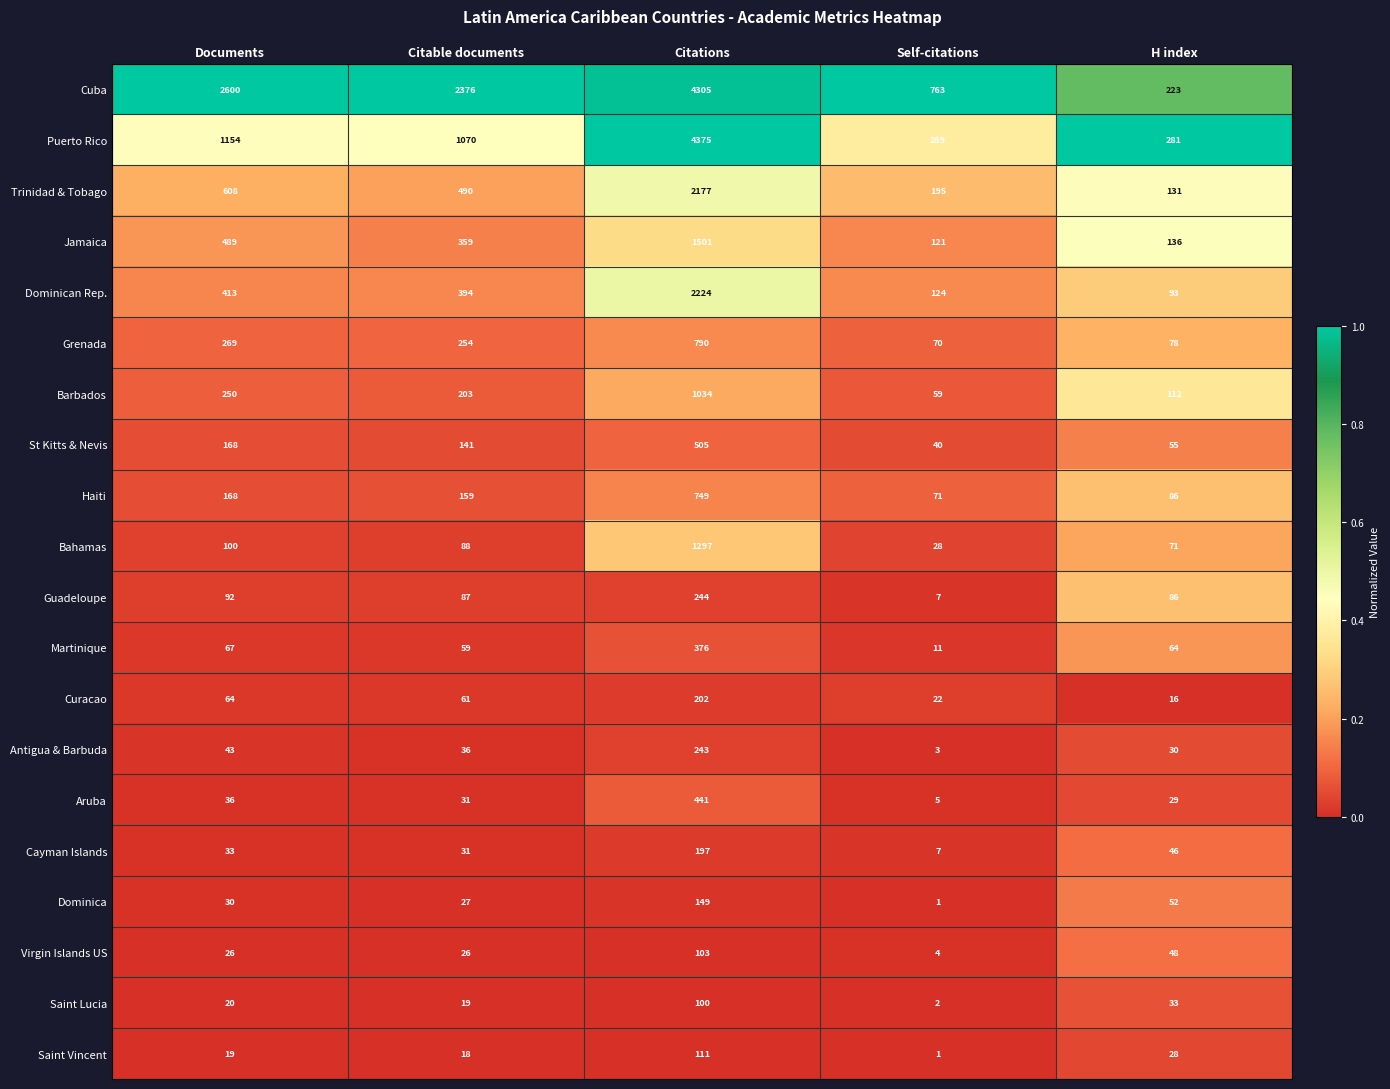

Which series changed the most between Documents and Citable documents?

Cuba